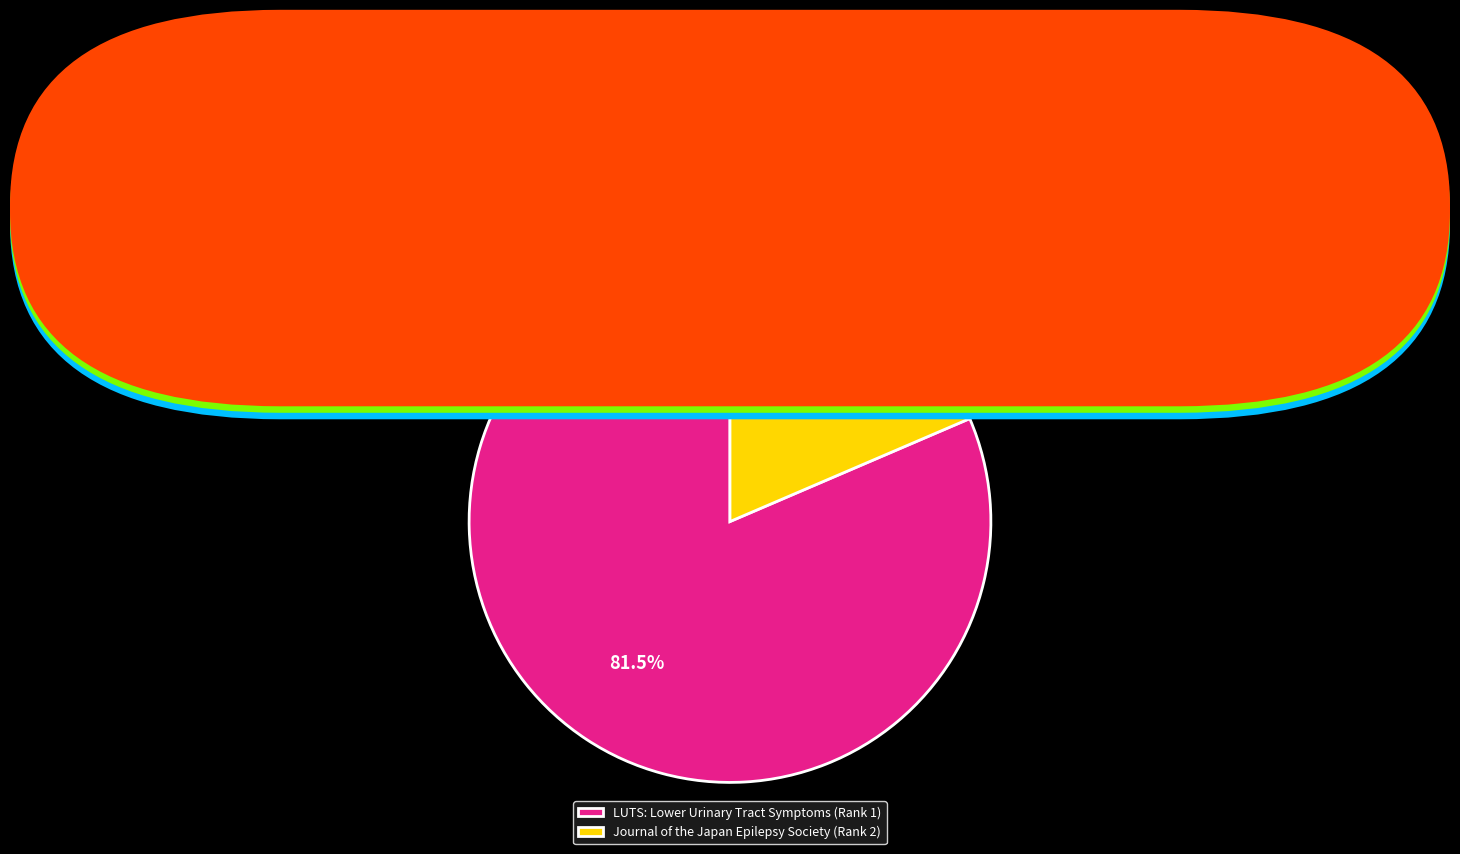

Does Journal of the Japan Epilepsy Society (Rank 2) represent more than half of the total?

No